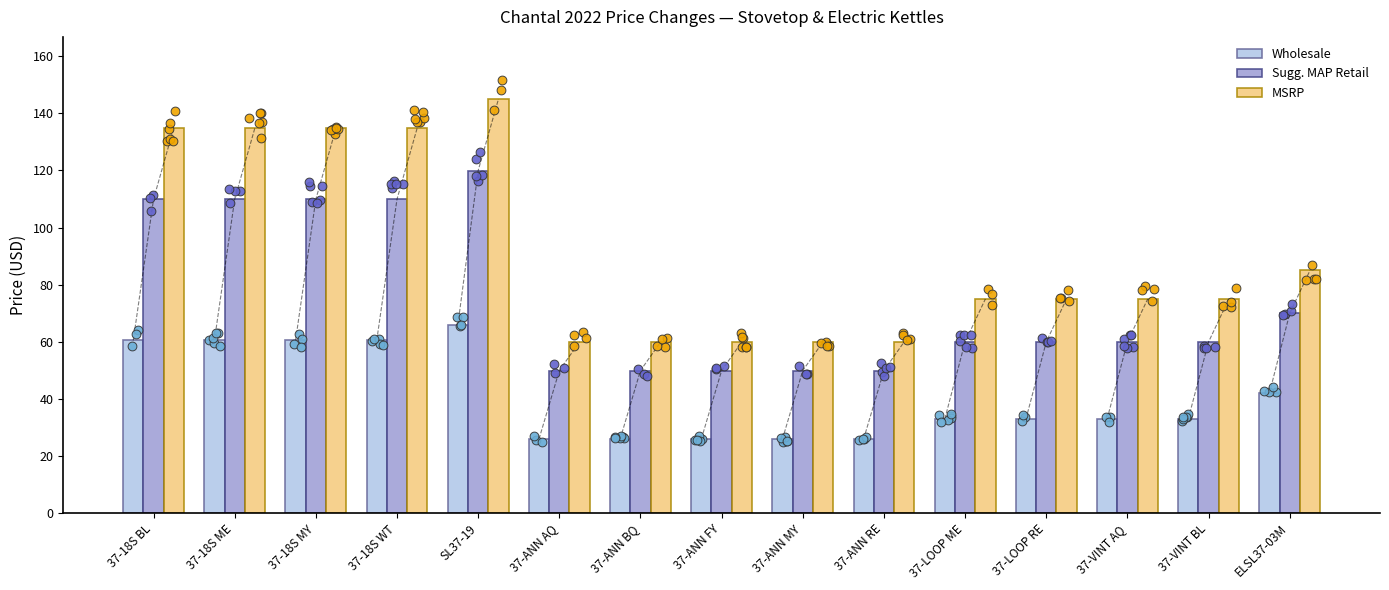

At which category is the sum across all series the highest?

SL37-19